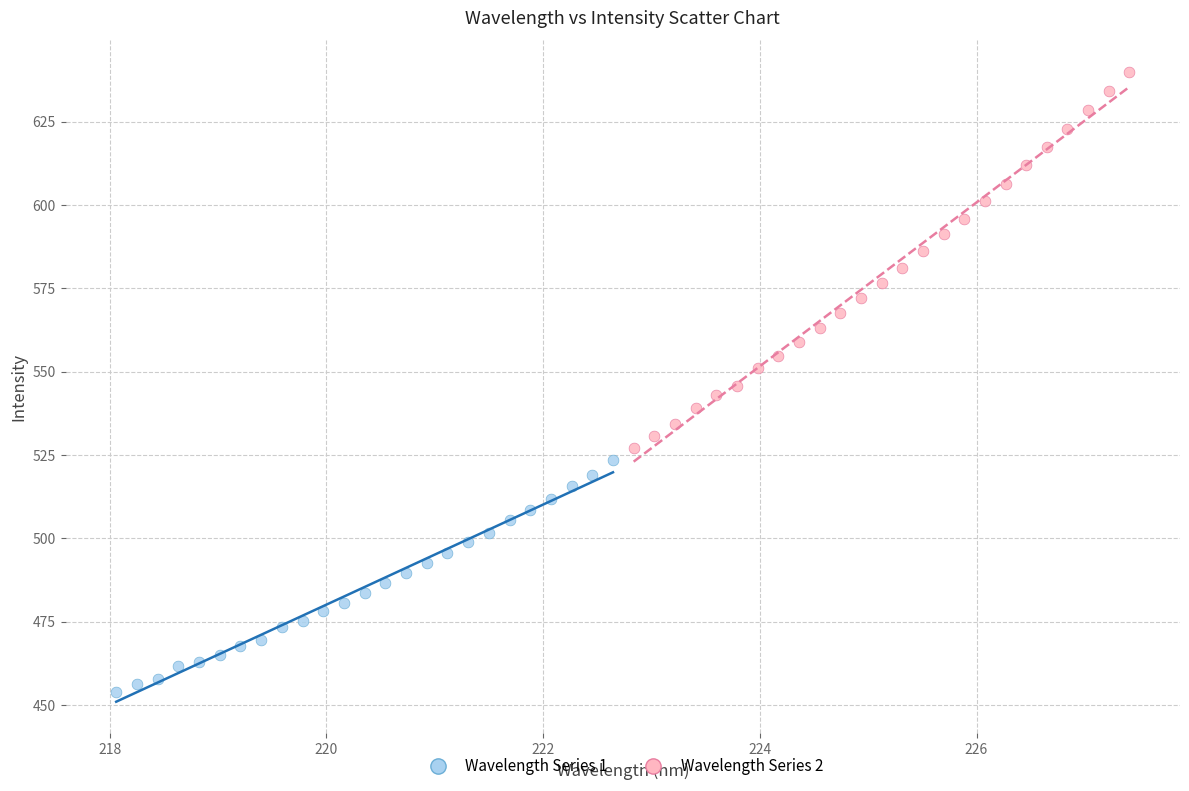

Which series contains the lowest Y value?

Wavelength Series 1